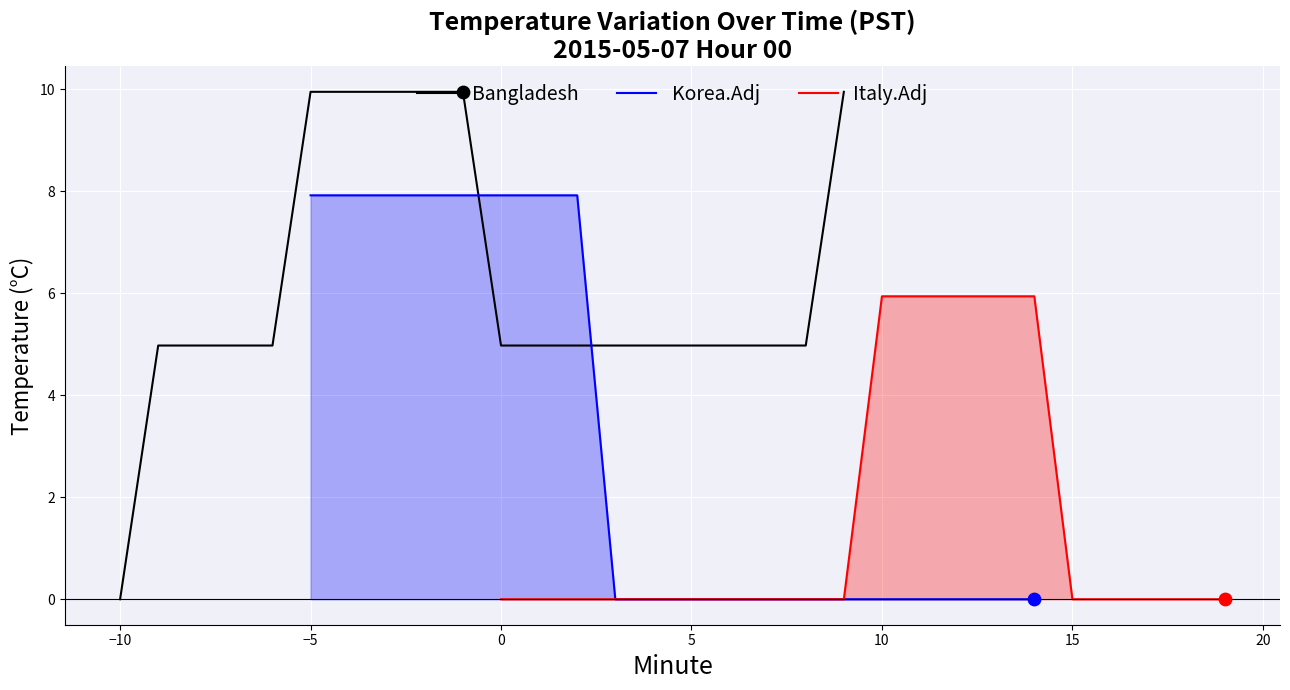

Is it true that Bangladesh equals 7.9 at 5?

False